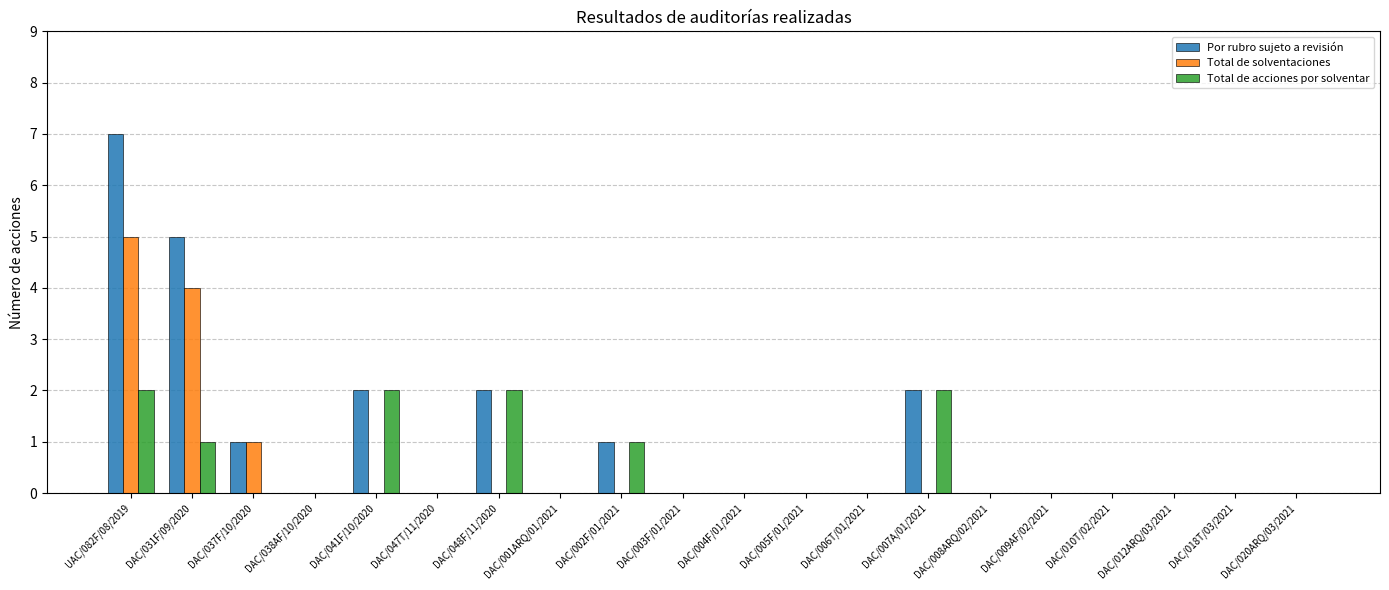

Where is Total de solventaciones nearest to the value 2?

DAC/037F/10/2020